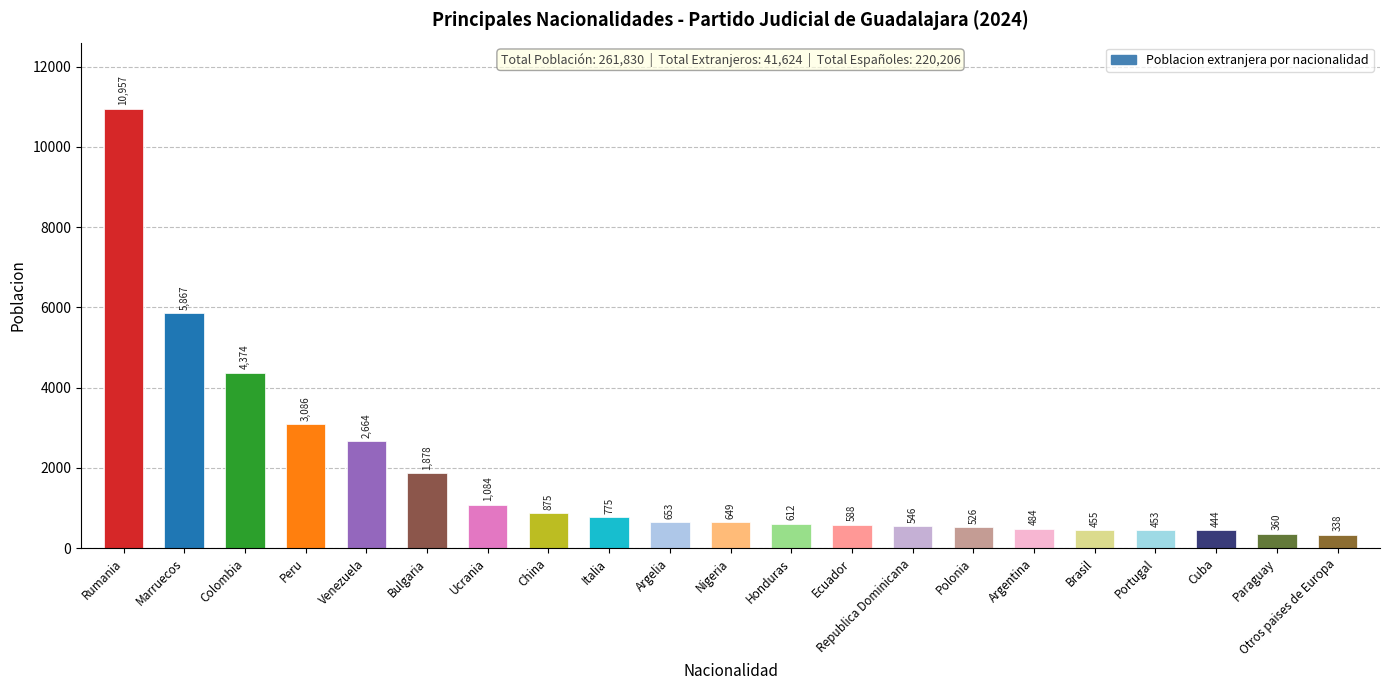

What is the maximum value shown in the chart?

10957